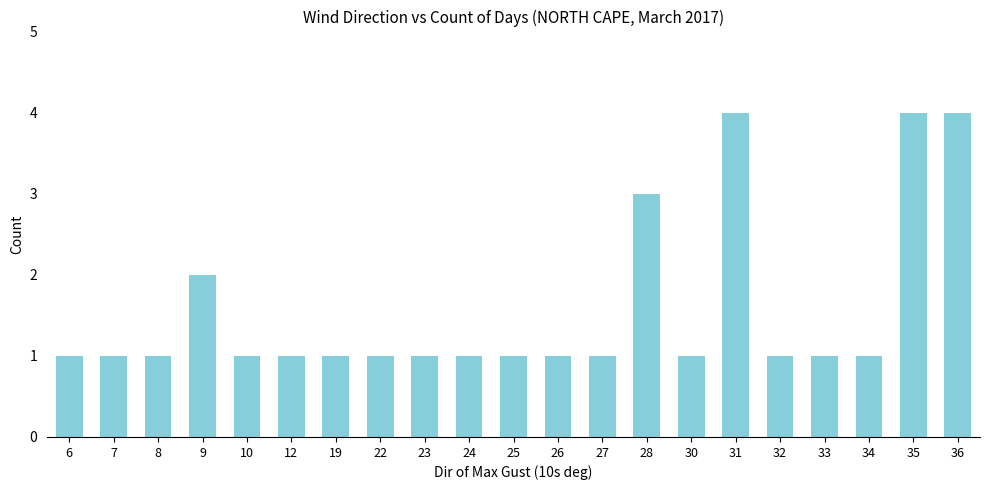

What is the value of the 19th bar from the left?

1